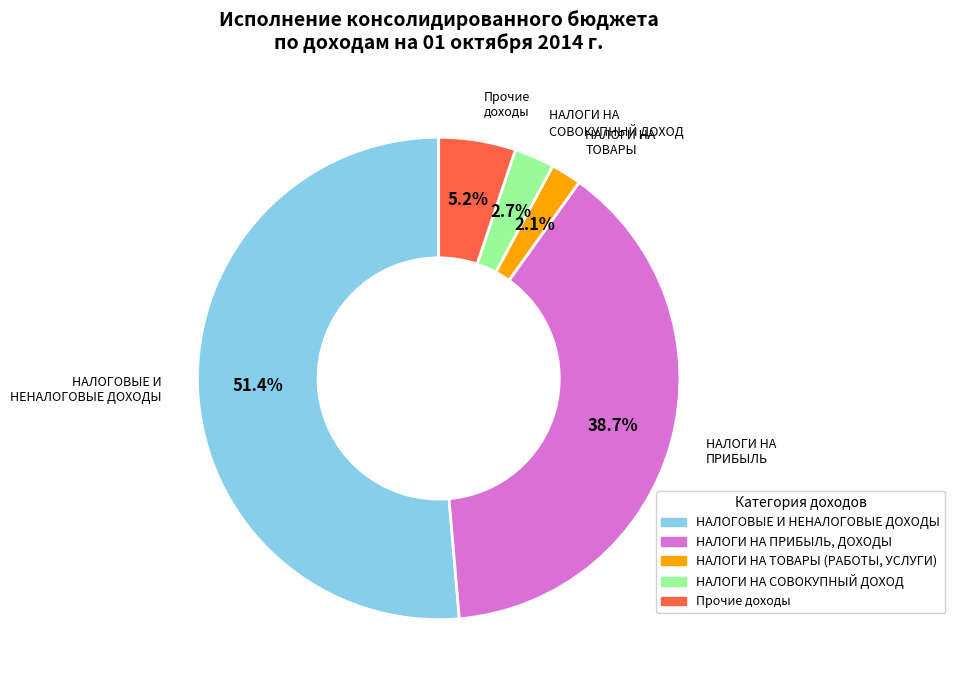

Is there any slice that represents more than half of the pie?

Yes